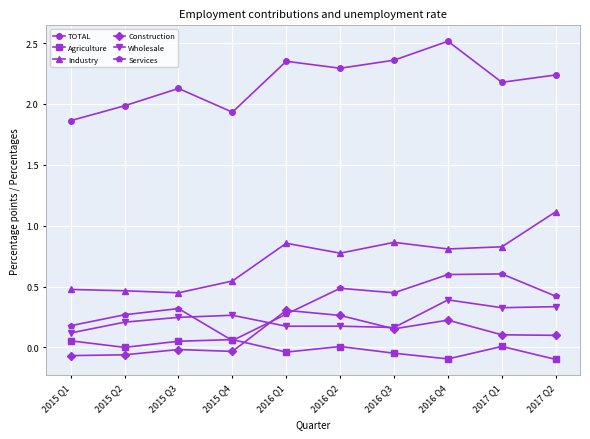

Is the value of Industry at 2015 Q3 greater than the value of TOTAL at 2015 Q2?

No